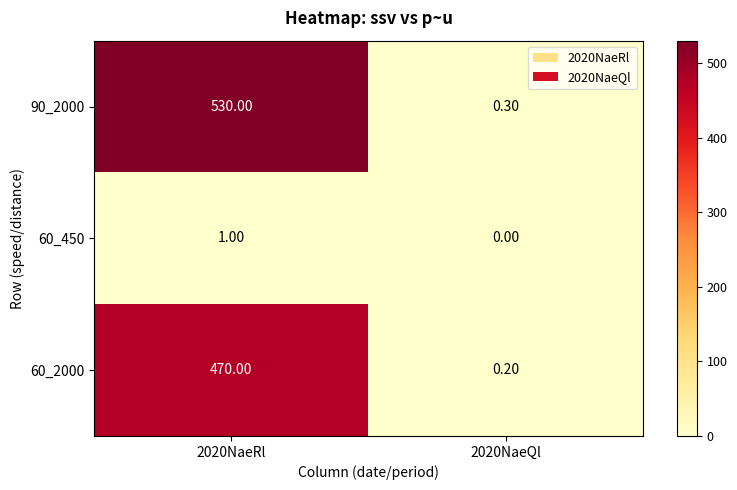

What is the difference between the maximum and minimum values in the 60_2000 series?

469.8